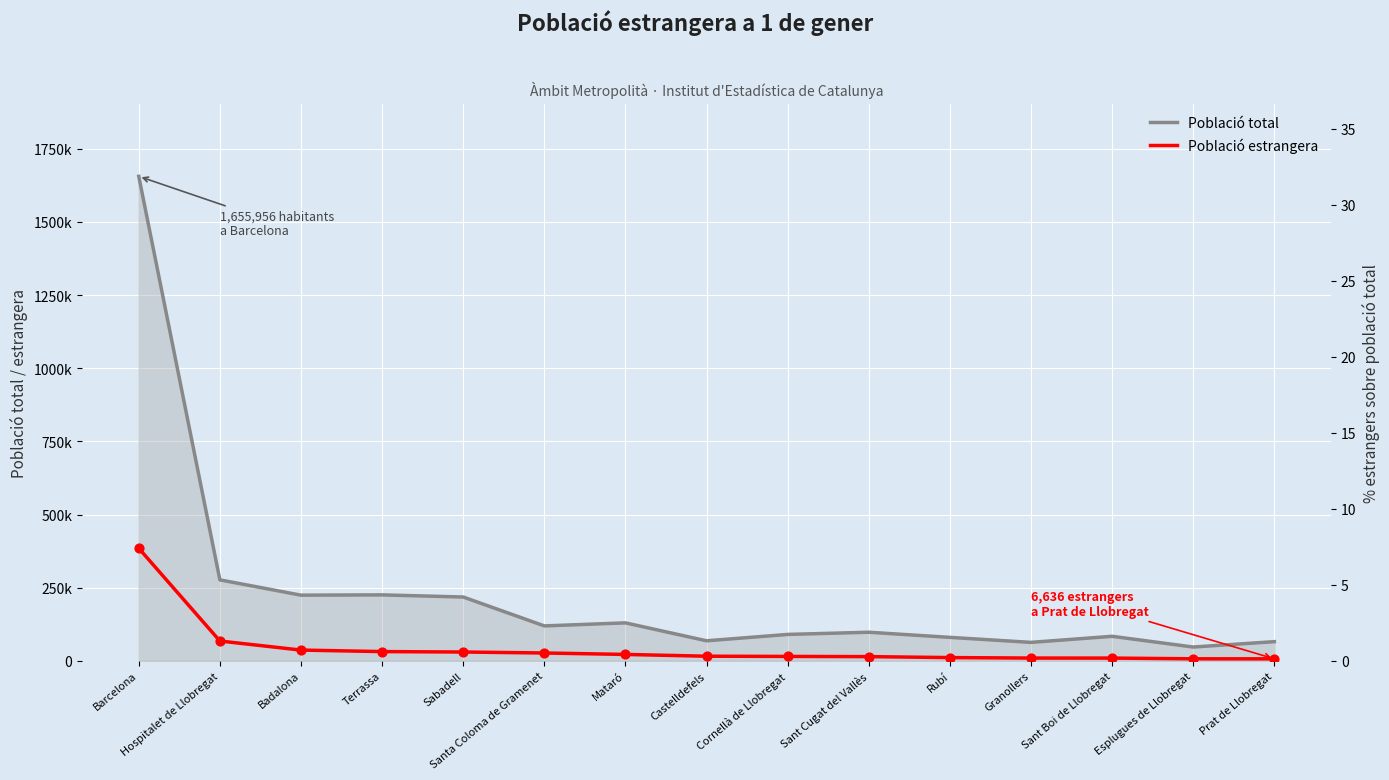

Which series reaches the maximum Y coordinate?

Població total